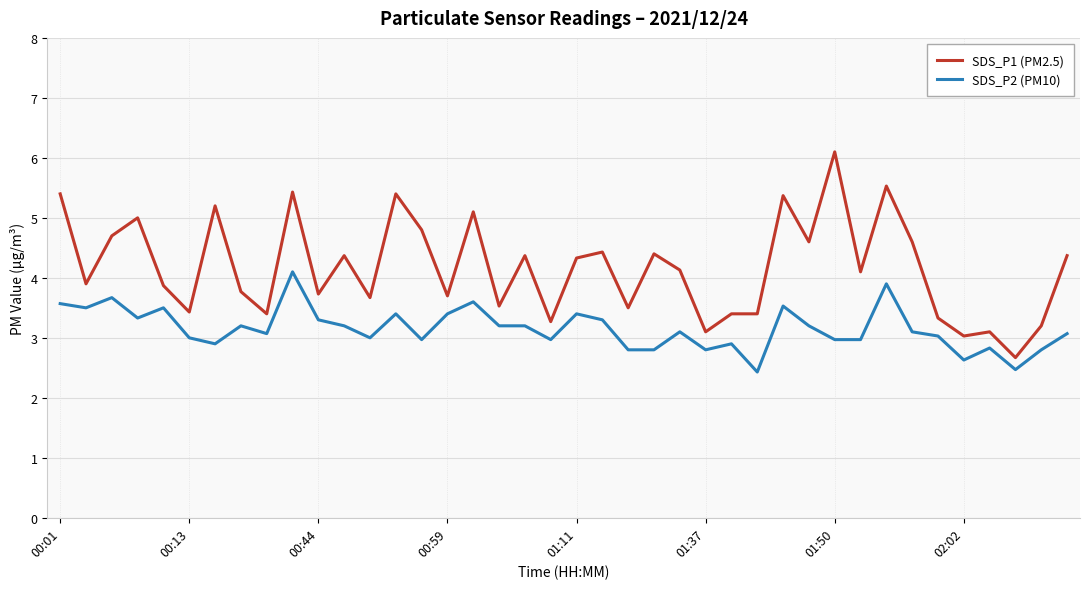

Rank the series by their maximum value, from lowest to highest.

SDS_P2 (PM10), SDS_P1 (PM2.5)